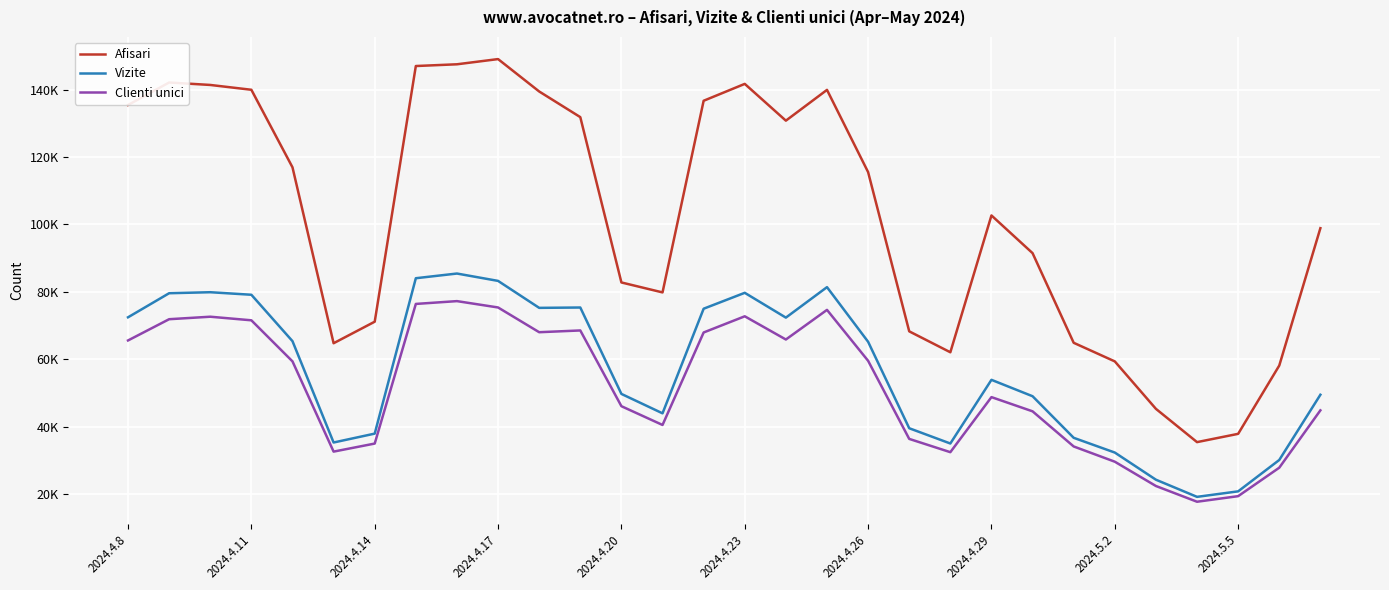

True or false: Afisari has more than 1 points higher than both neighbors.

True